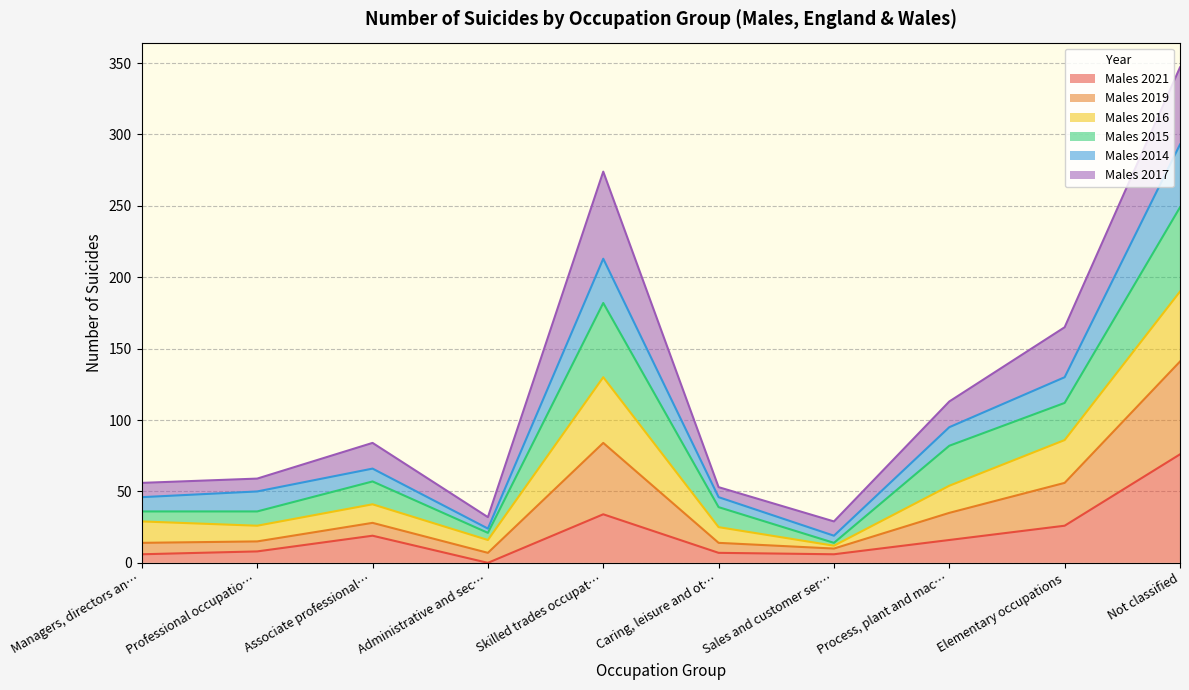

What is the total value across all series at Not classified?

347